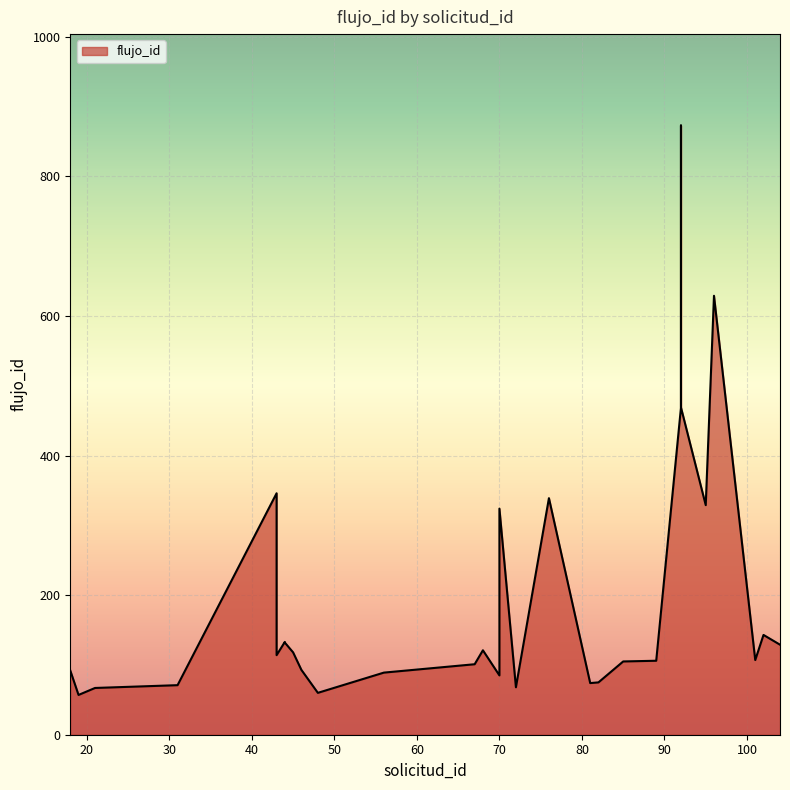

Reading left to right, list all the values displayed in this chart.

92	57	67	71	346	114	114	133	132	118	93	60	89	101	101	101	121	121	85	99	324	68	339	74	75	105	105	105	105	105	105	106	469	873	469	329	629	107	143	129